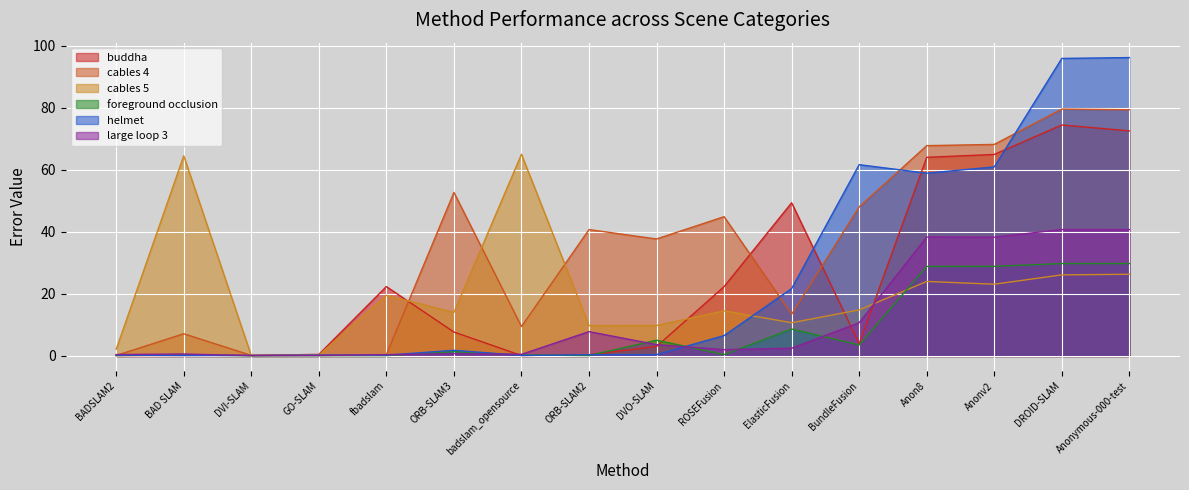

At which label is buddha closest to 37?

ElasticFusion